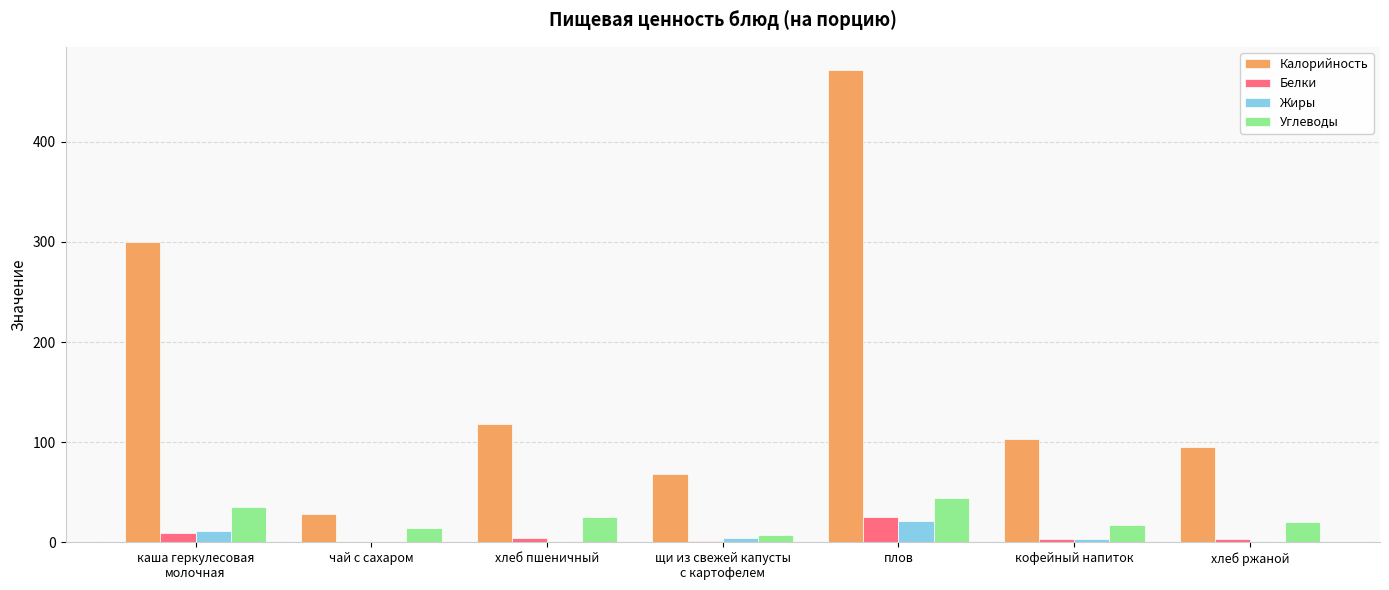

What is the sum of all Белки values?

46.2